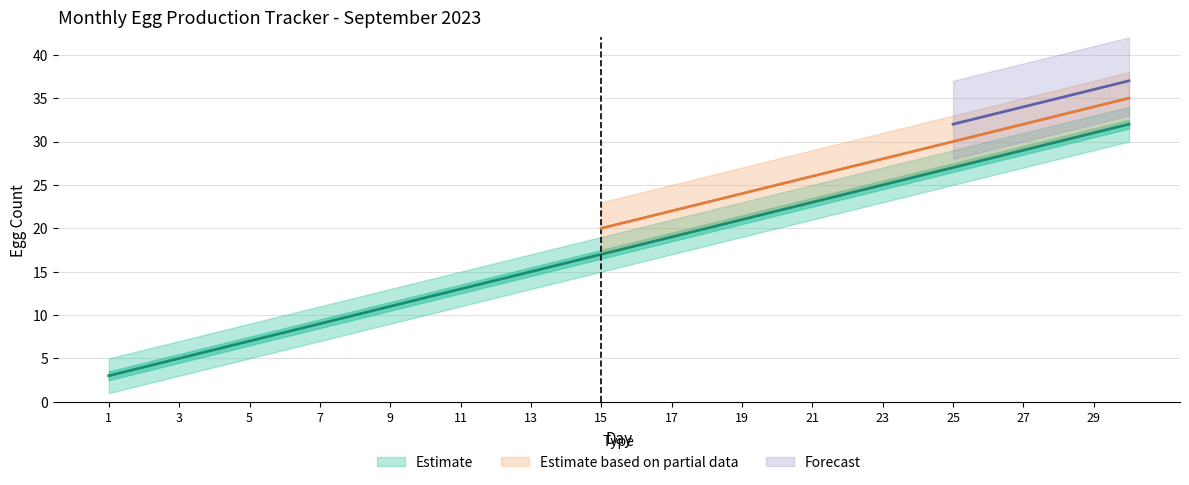

At which category is the sum across all series the highest?

30